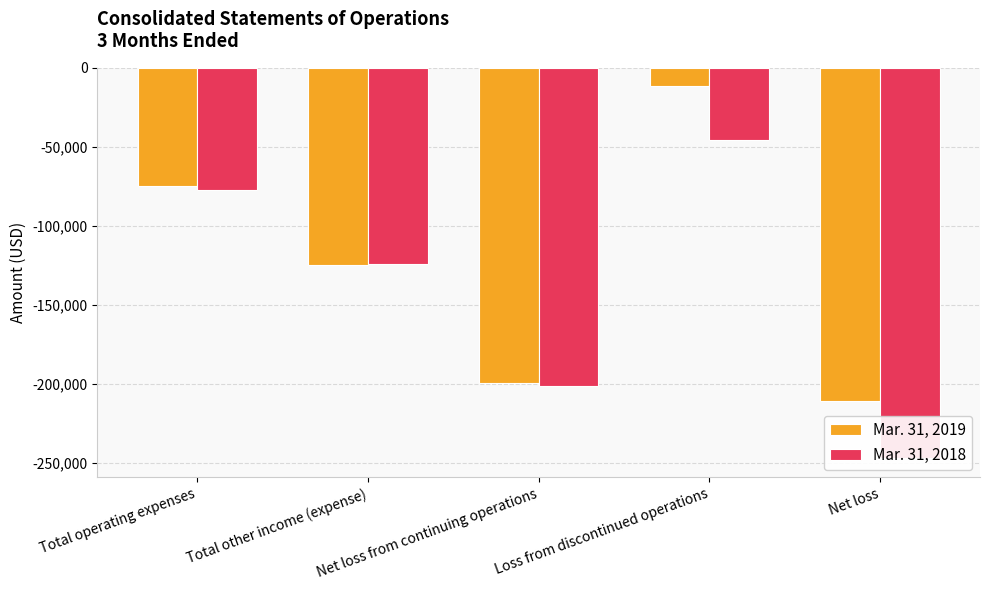

What is the minimum value shown in the chart?

-246974